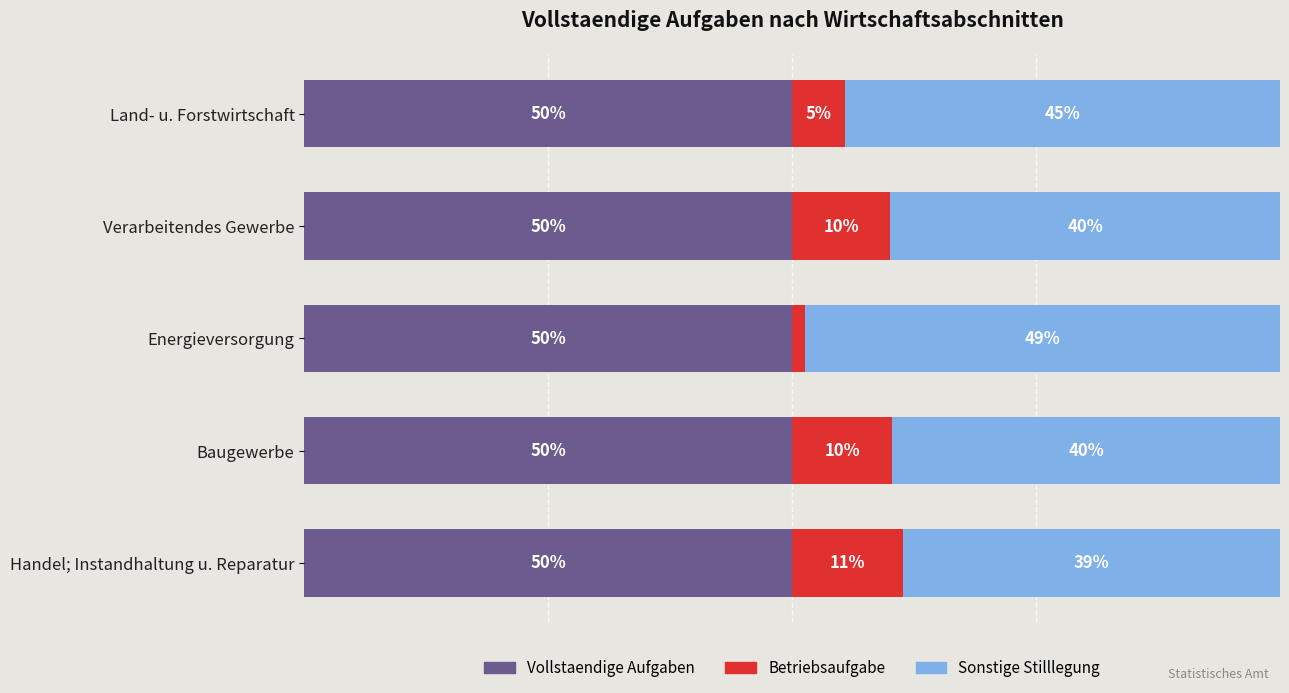

What are all the series names shown in the legend?

Vollstaendige Aufgaben, Betriebsaufgabe, Sonstige Stilllegung